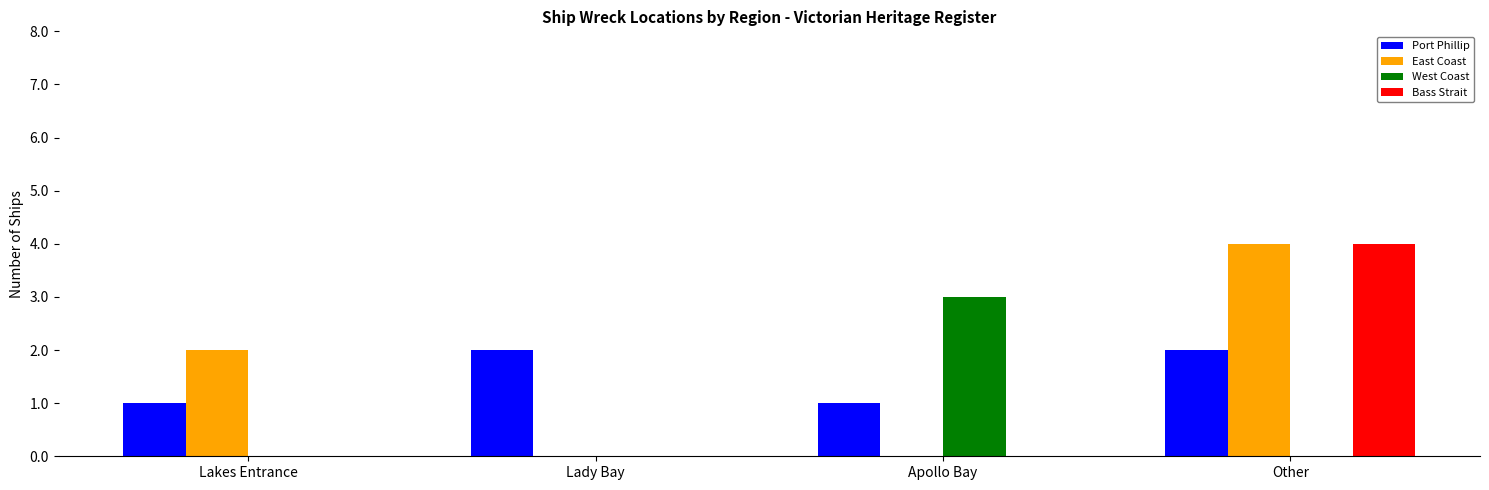

How many West Coast values are between 0 and 3?

4